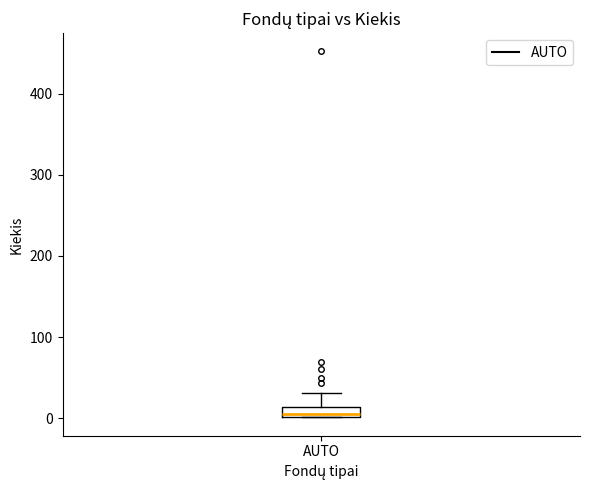

Where is the upper edge of the box for AUTO on the y-axis? The values are not printed on the chart, so give them approximately, as read against the axis.

10